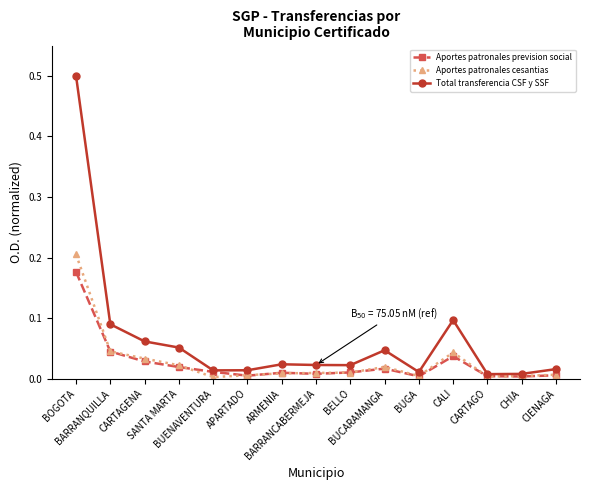

True or false: Total transferencia CSF y SSF has more than 0 interior local peaks.

True